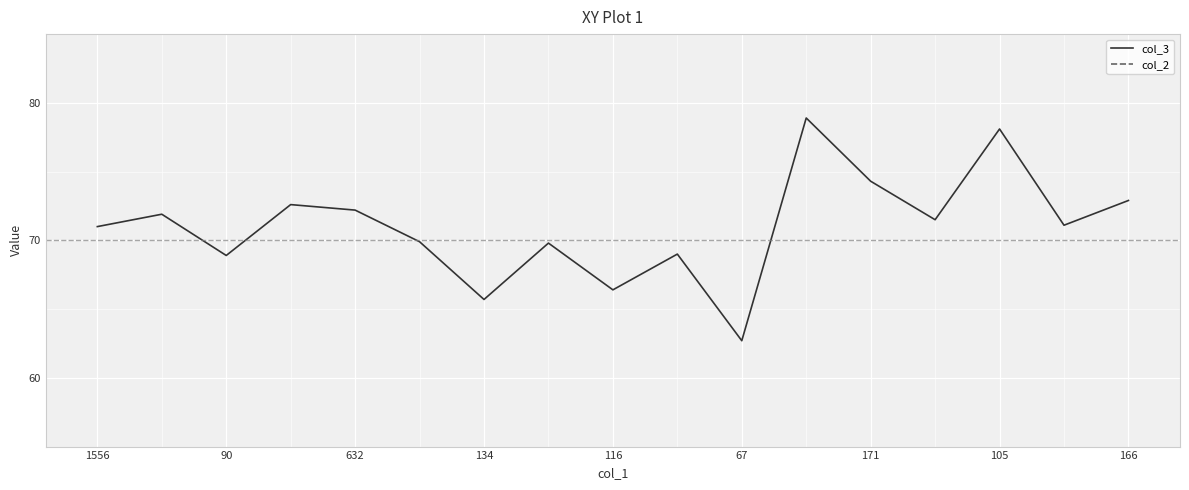

The col_3 series shows 62.7 at 67. True or false?

True